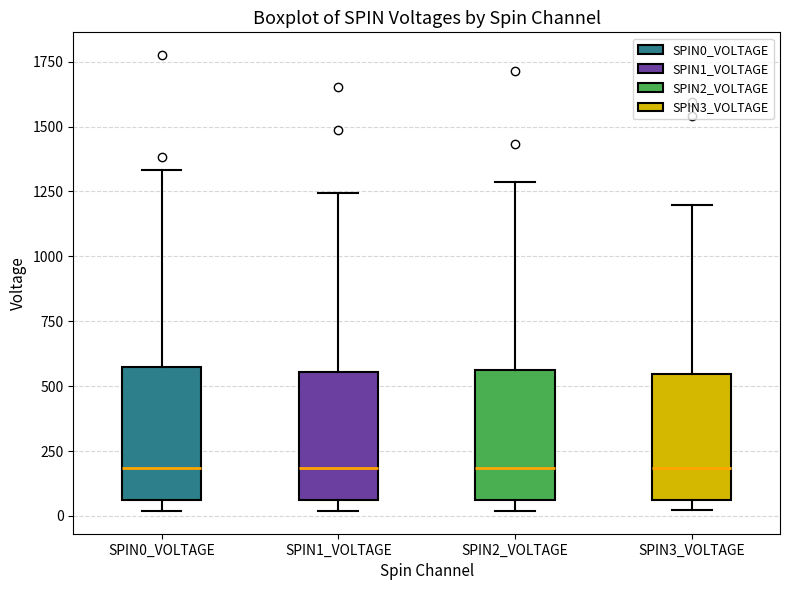

Reading left to right, transcribe this box plot: for each box, give where its median line is, the range the box spans, and where its two whiskers end, as read against the y-axis. The values are not printed on the chart, so give them approximately, as read against the axis.

SPIN0_VOLTAGE: median 200, box 50 to 550, whiskers 0 to 1350
SPIN1_VOLTAGE: median 200, box 50 to 550, whiskers 0 to 1250
SPIN2_VOLTAGE: median 200, box 50 to 550, whiskers 0 to 1300
SPIN3_VOLTAGE: median 200, box 50 to 550, whiskers 0 to 1200